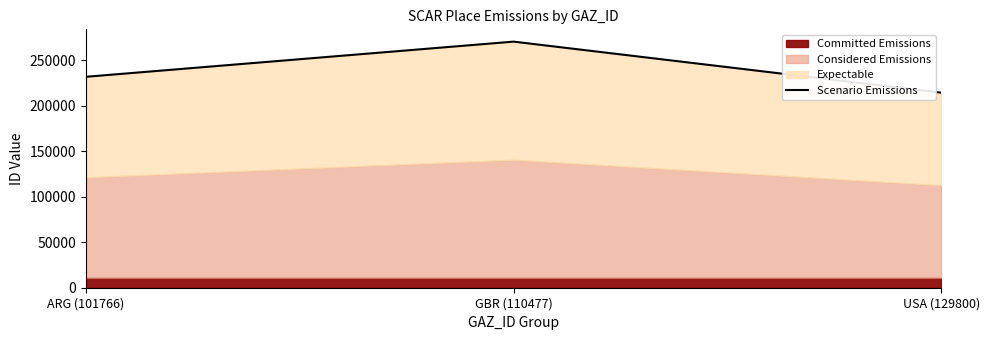

How many values are below 231787?

1